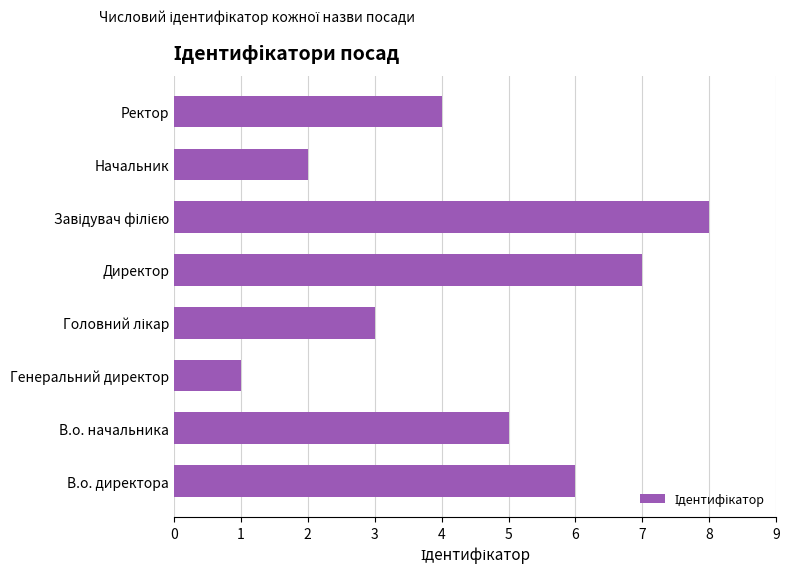

At which label is the value closest to 4?

Ректор